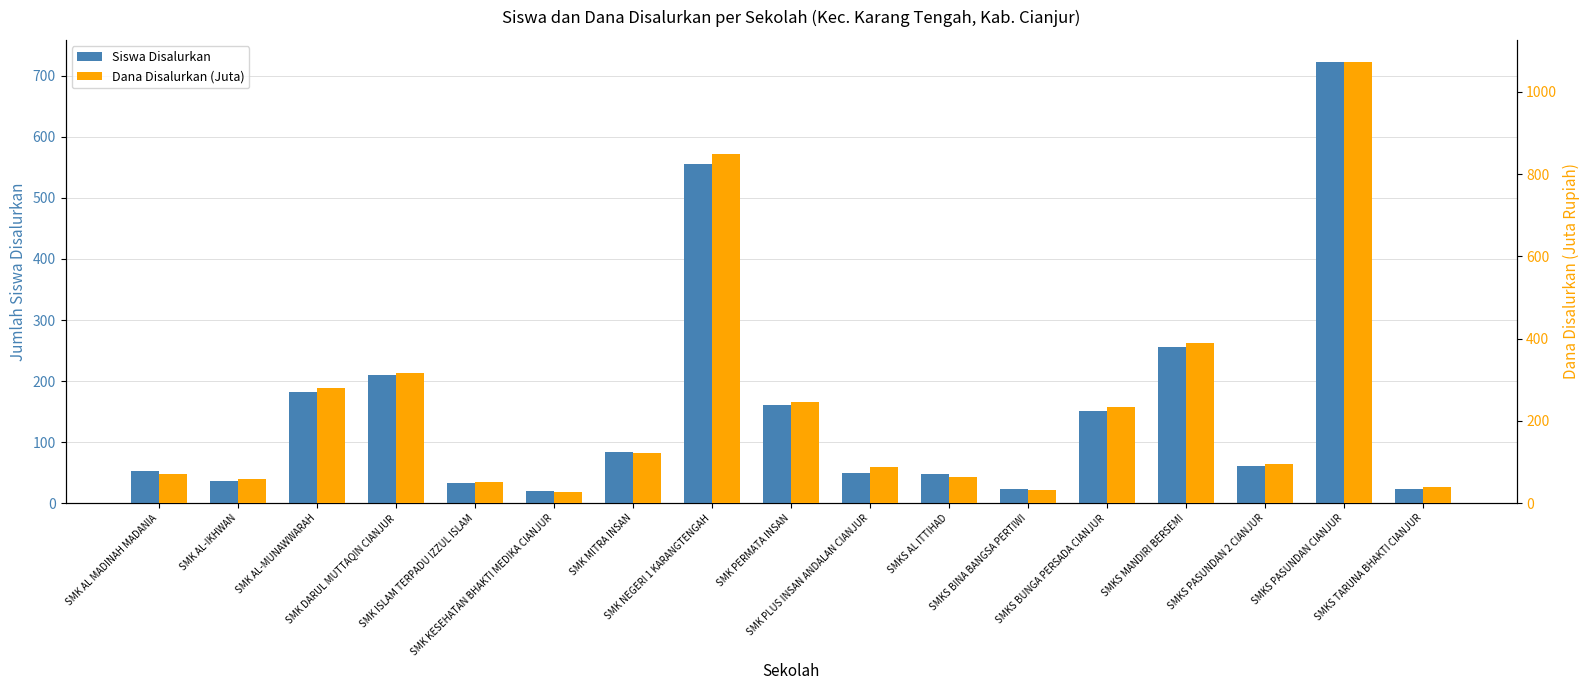

Which series has the widest spread of values?

Dana Disalurkan (Juta)